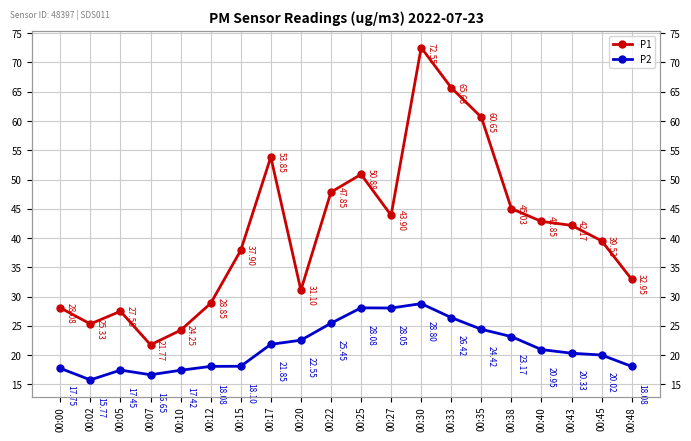

True or false: P1 and P2 intersect in this chart.

False